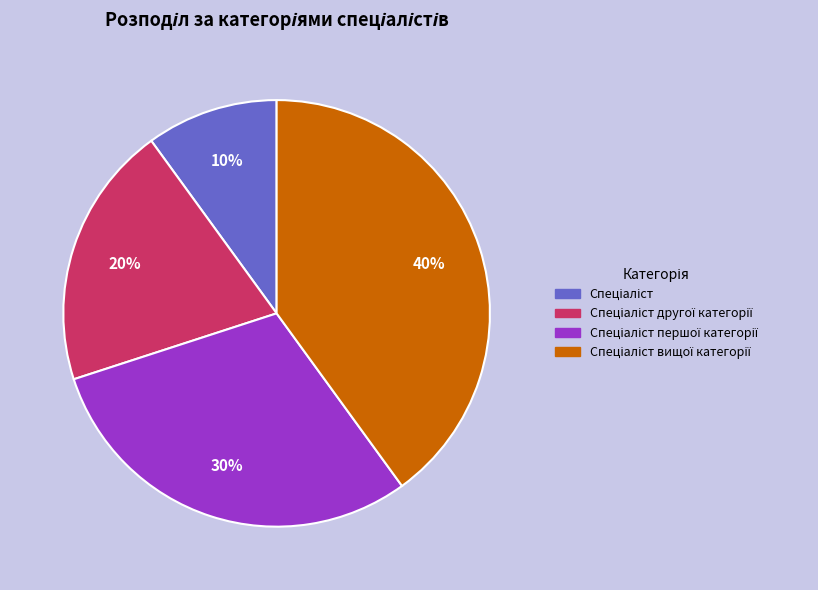

To the nearest percent, what is the average slice percentage?

25%